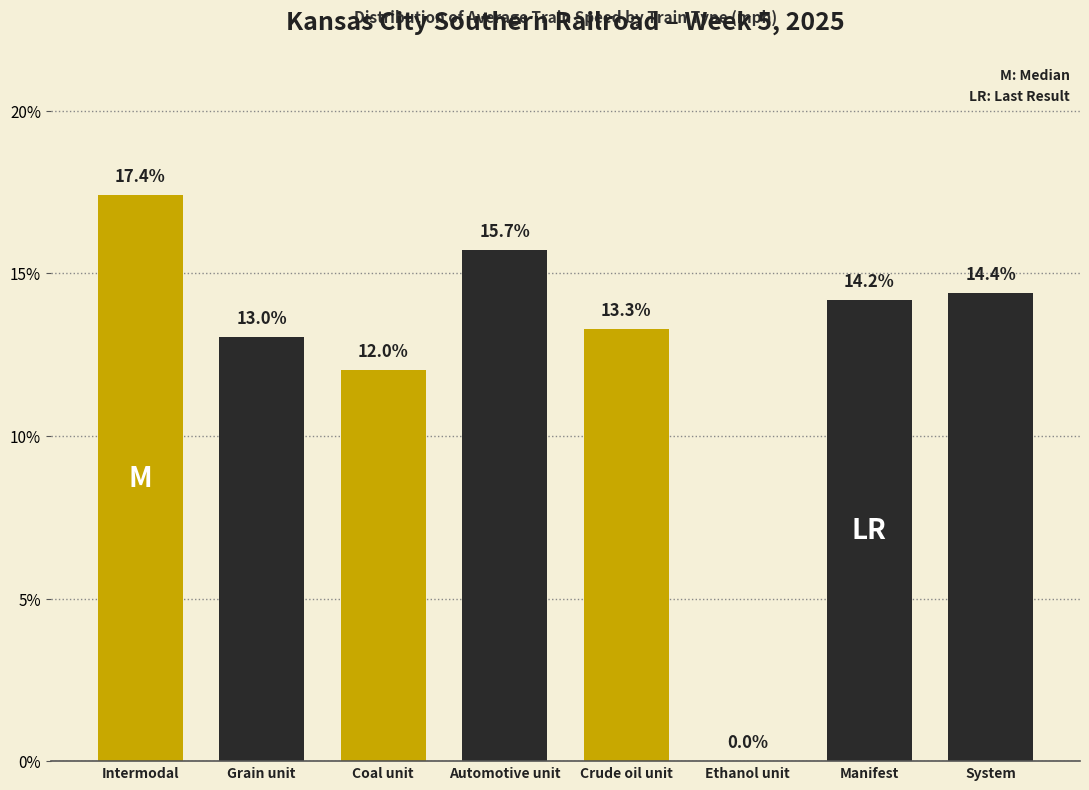

Reading right to left, transcribe all the data shown in this chart.

System=14.4	Manifest=14.2	Ethanol unit=0.0	Crude oil unit=13.3	Automotive unit=15.7	Coal unit=12.0	Grain unit=13.0	Intermodal=17.4